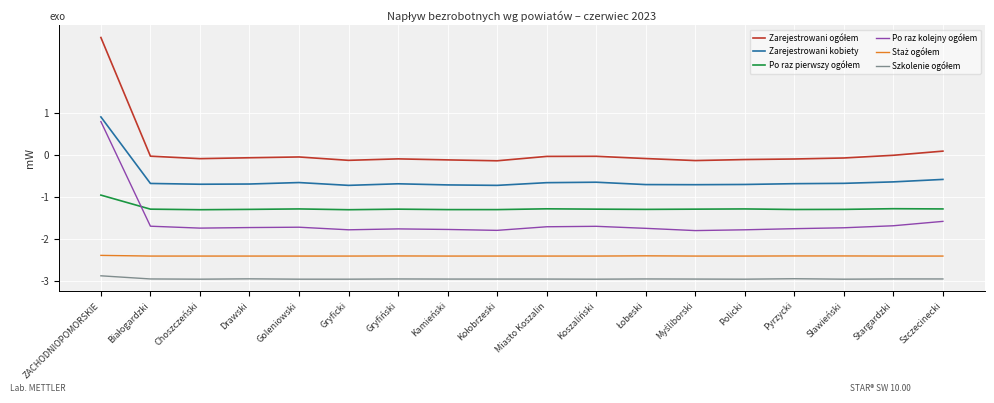

What is the maximum value shown in the chart?

2.8